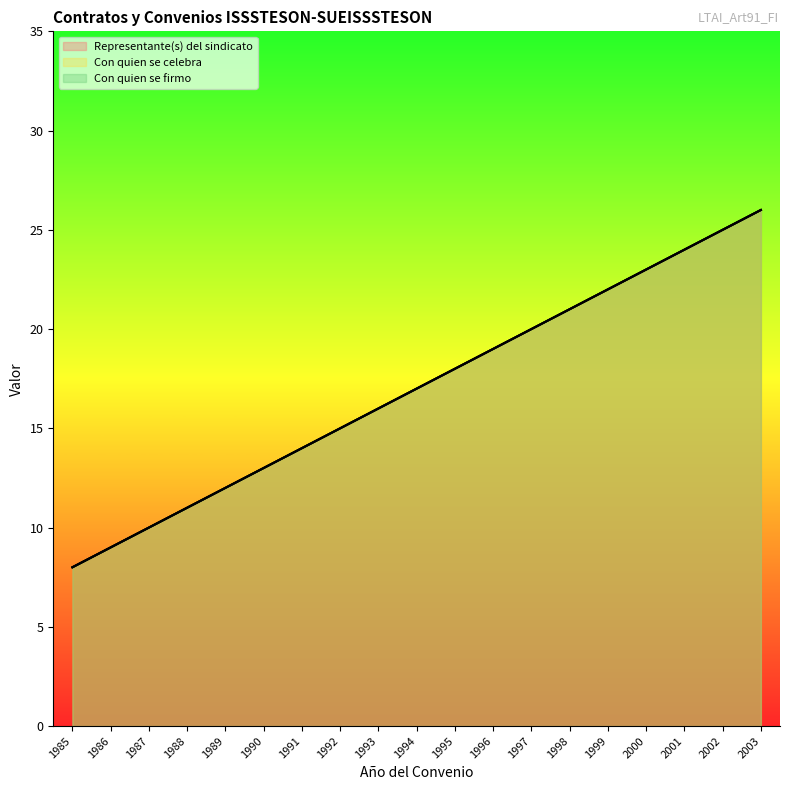

What is the difference between the maximum and minimum values in the Con quien se celebra series?

18